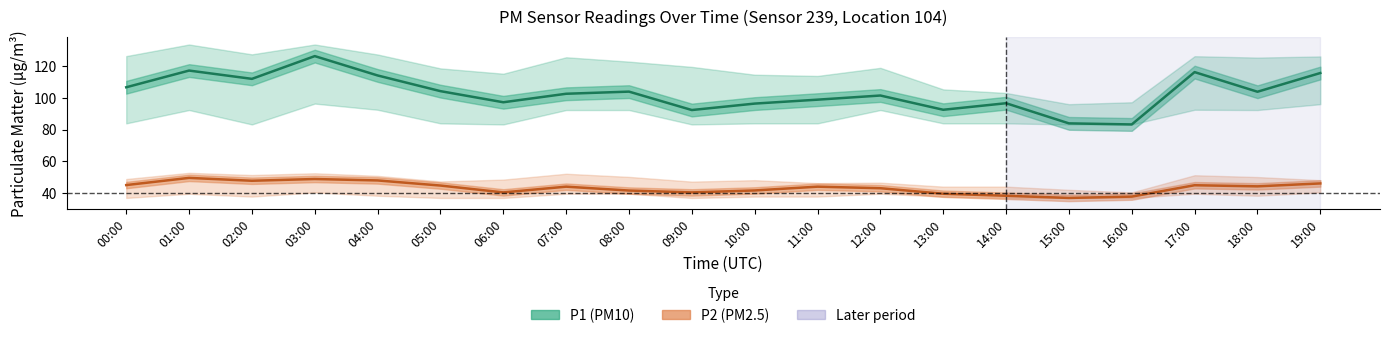

What is the label of the 7th point from the left?

06:00